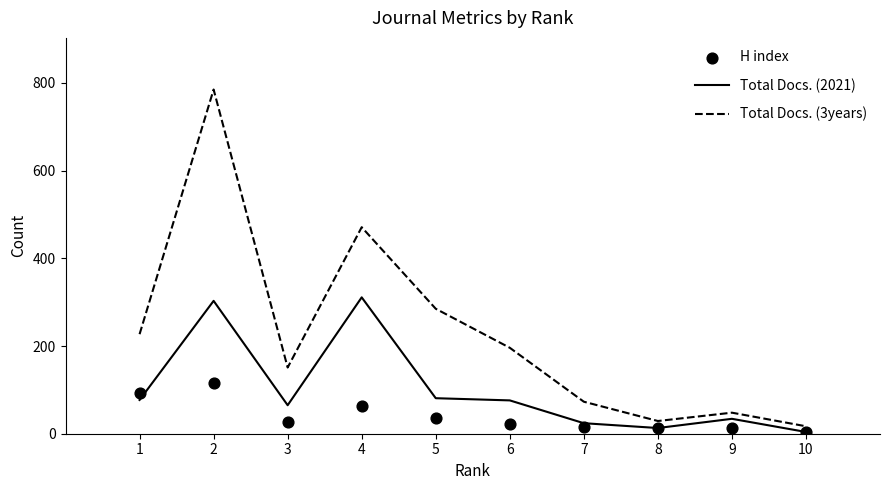

At which category is the sum across all series the highest?

2